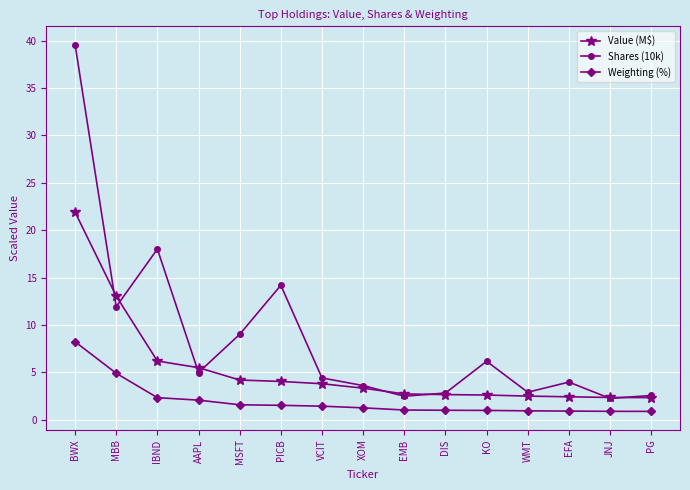

At which category is the sum across all series the highest?

BWX